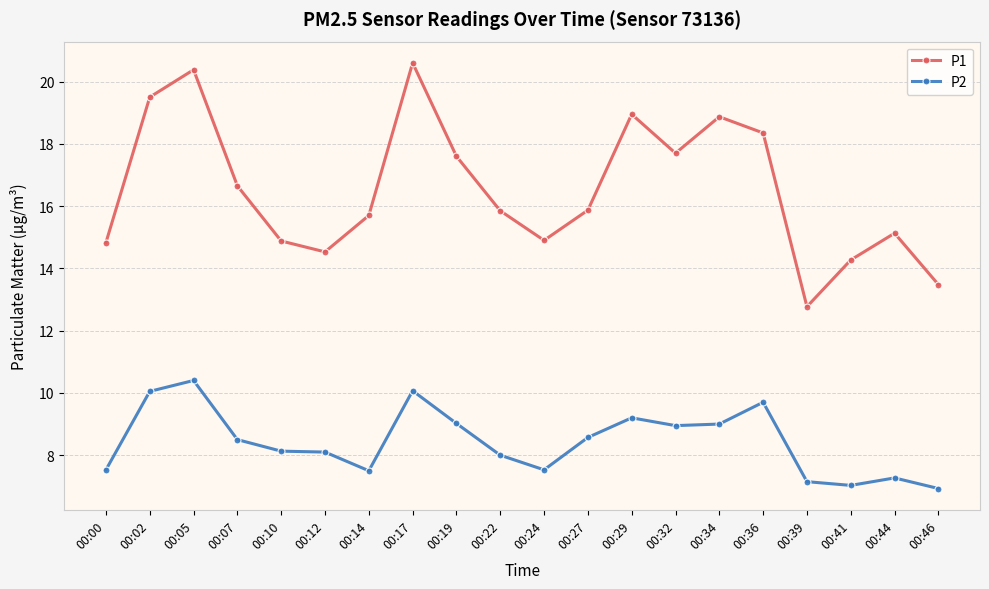

What is the minimum value for P2?

6.9